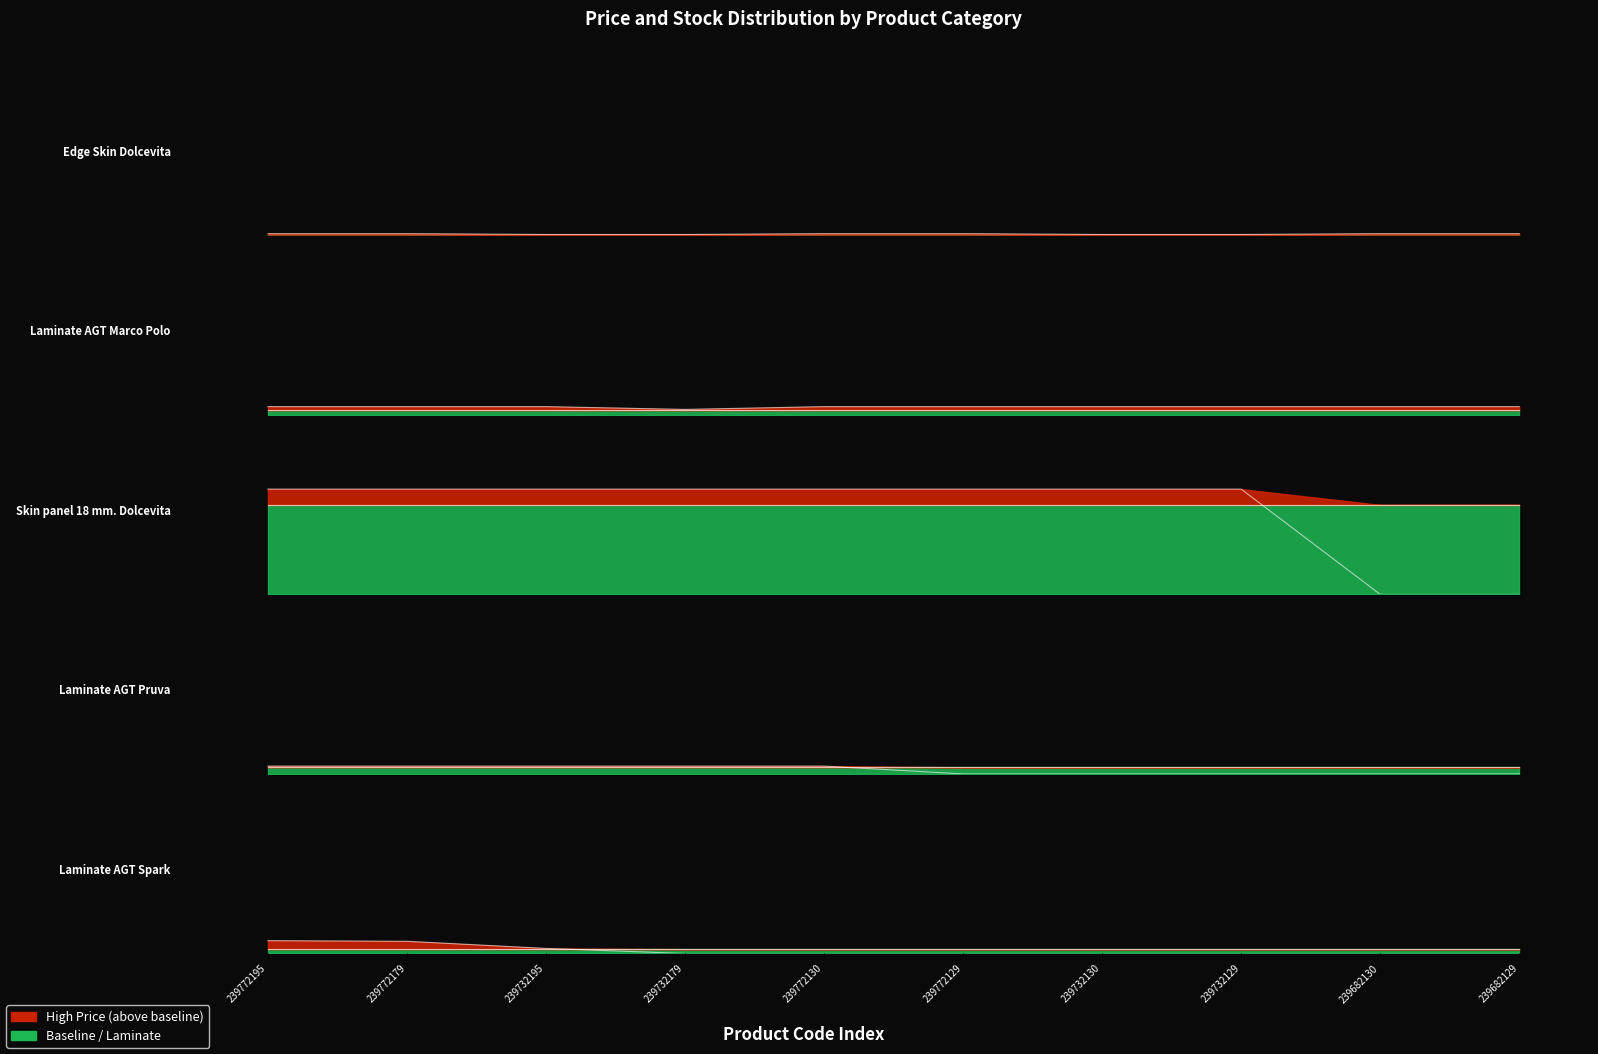

Does the chart have visible grid lines?

No